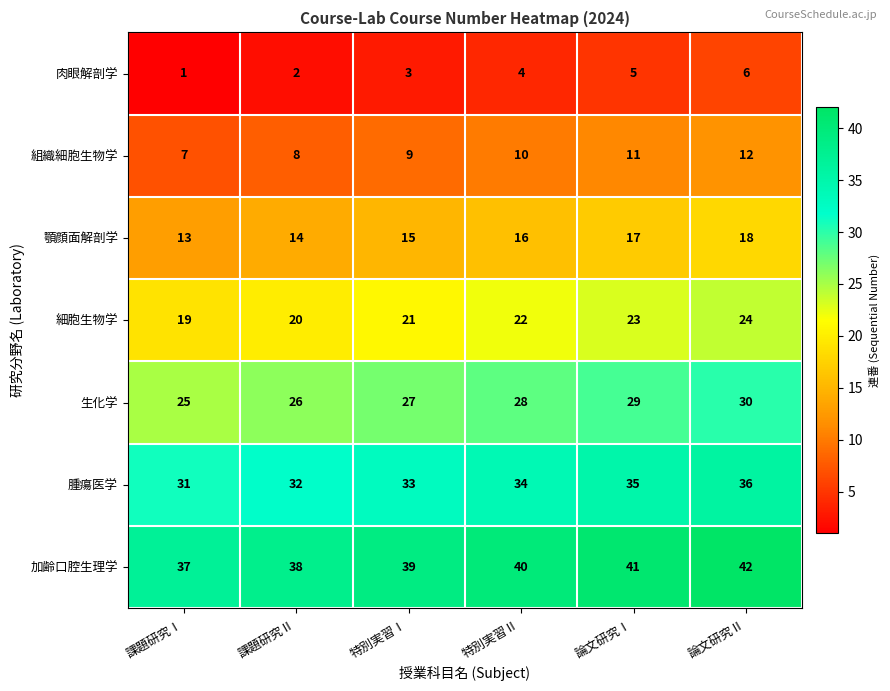

What is the minimum value shown in the chart?

1